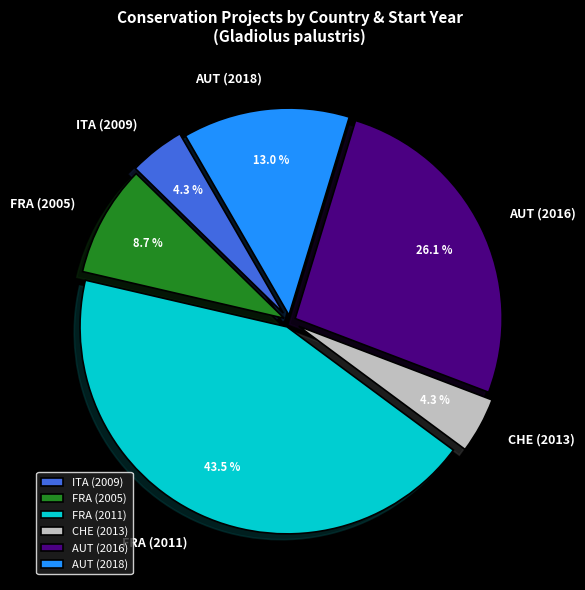

What percentage is NOT represented by ITA (2009)?

95.7%